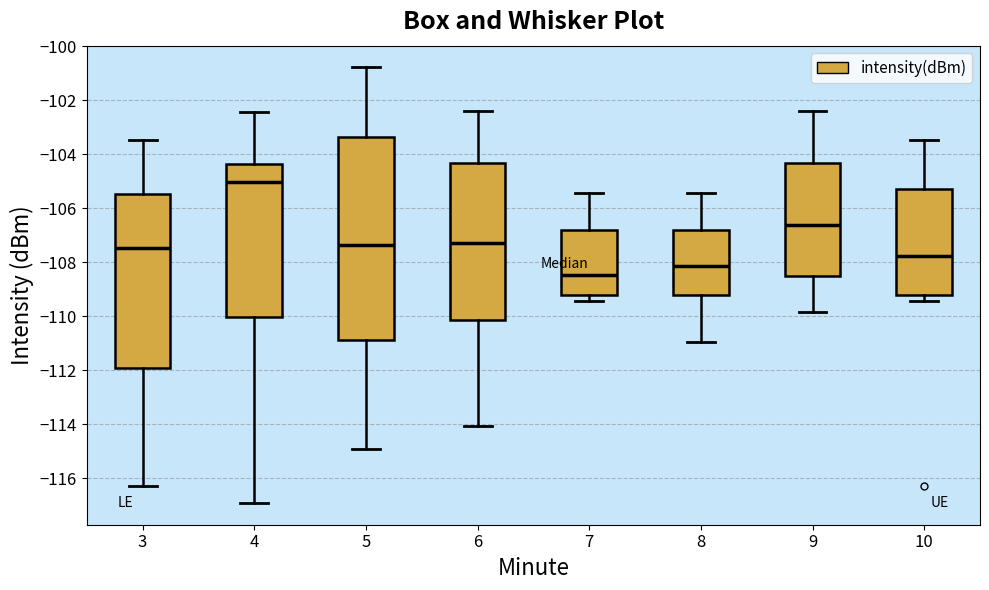

Which box is the tallest, from its lower edge to its upper edge?

5